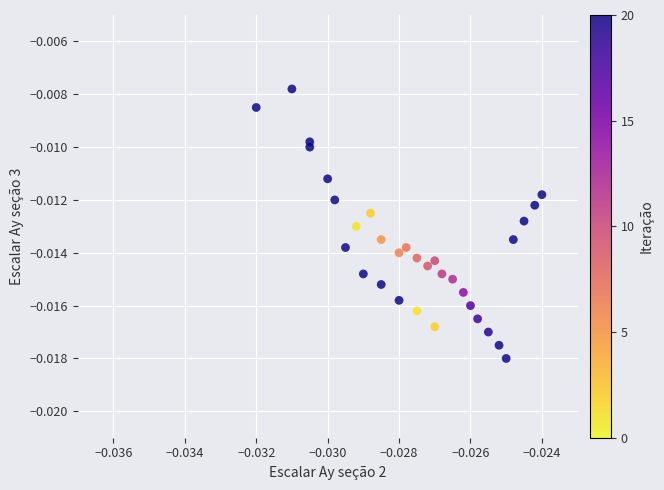

How many data points are displayed?

32